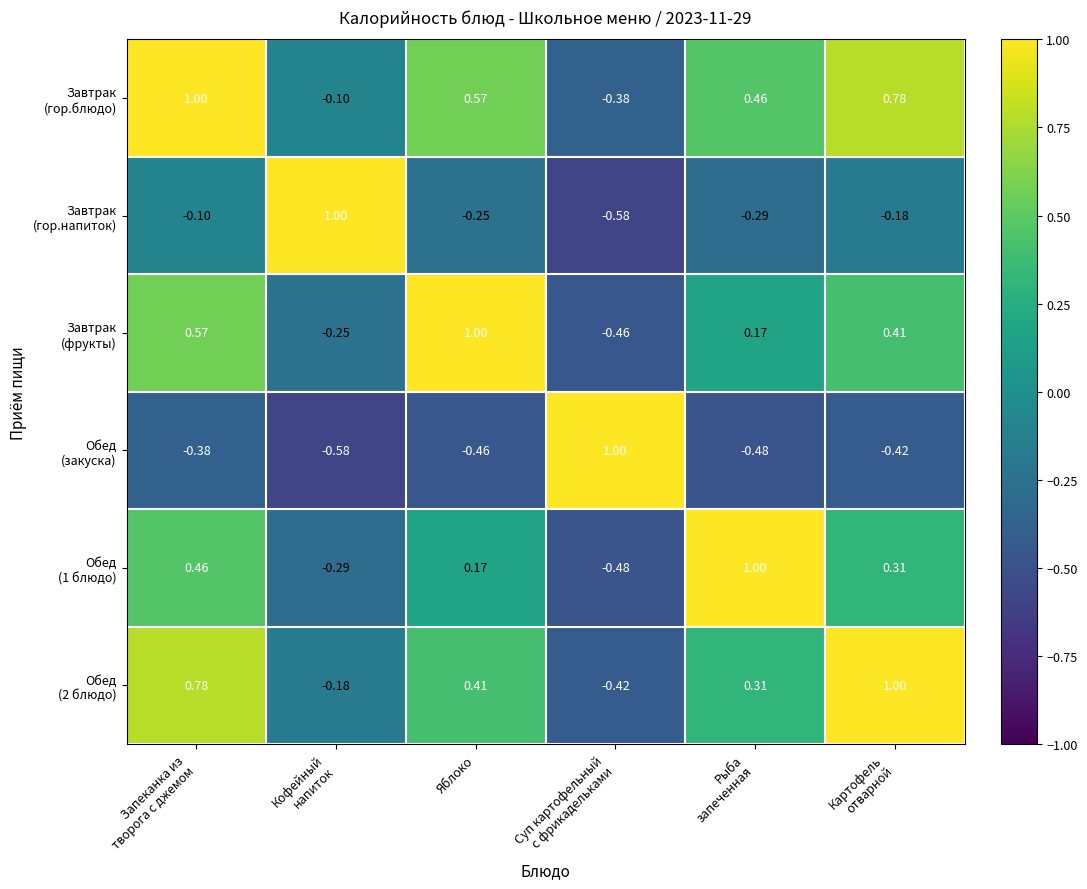

What is the spread (max minus min) of values at Картофель
отварной?

1.4